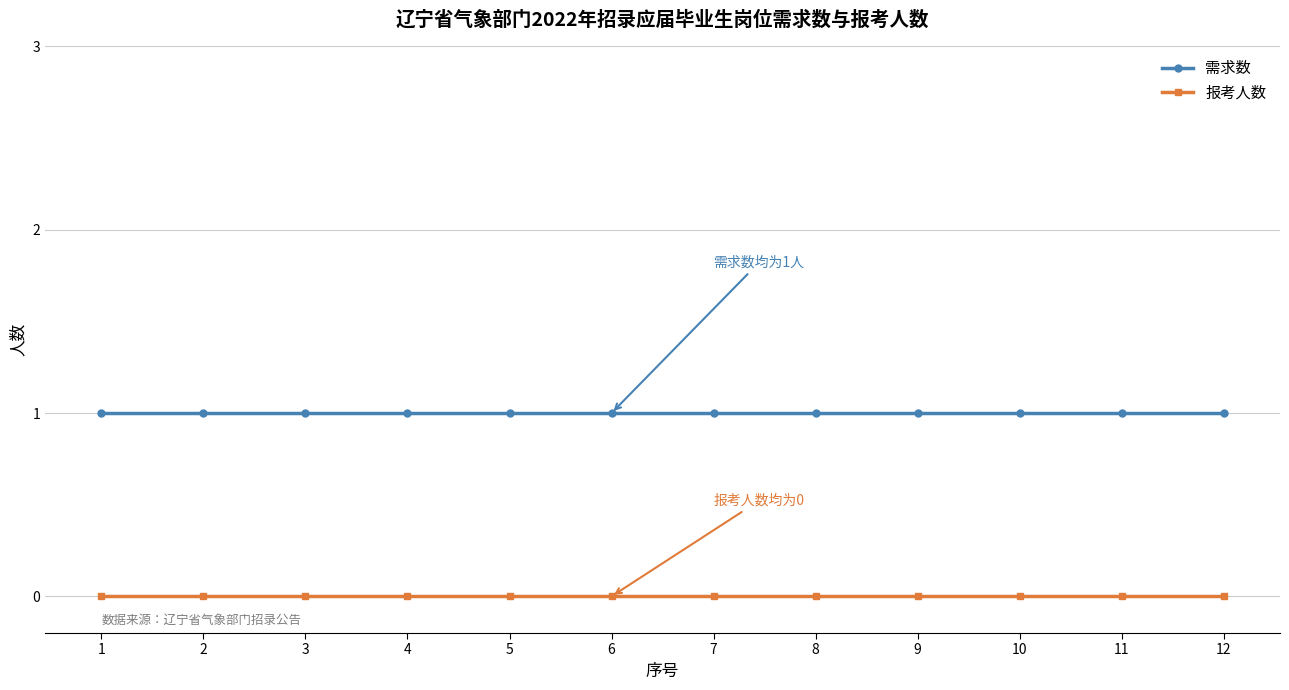

Count the number of categories in the chart.

12